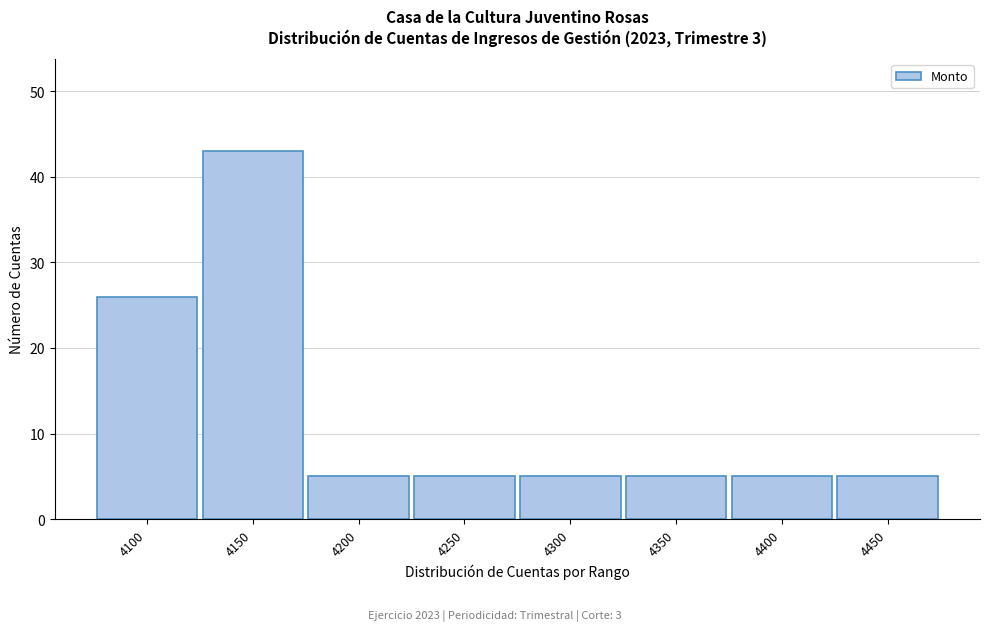

Reading right to left, transcribe all the data shown in this chart.

4450=5	4400=5	4350=5	4300=5	4250=5	4200=5	4150=43	4100=26